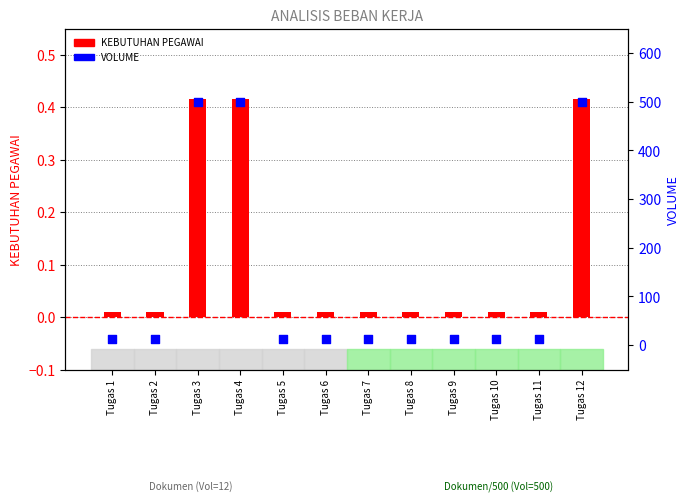

Which series has the largest total across all categories?

VOLUME